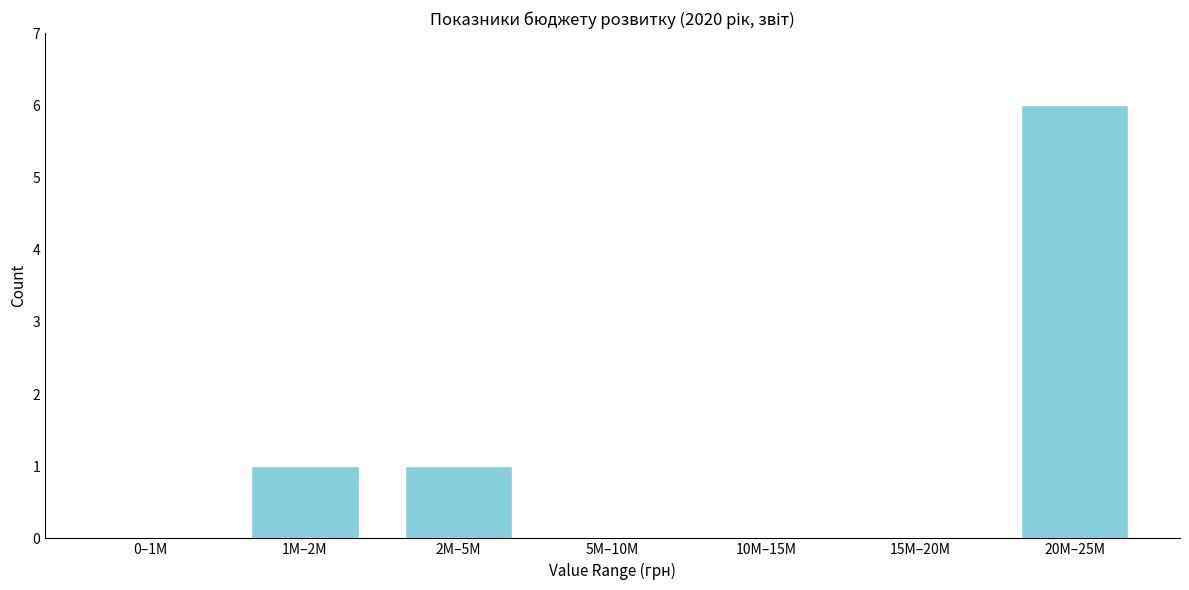

Reading left to right, list all the values displayed in this chart.

0–1M=0	1M–2M=1	2M–5M=1	5M–10M=0	10M–15M=0	15M–20M=0	20M–25M=6